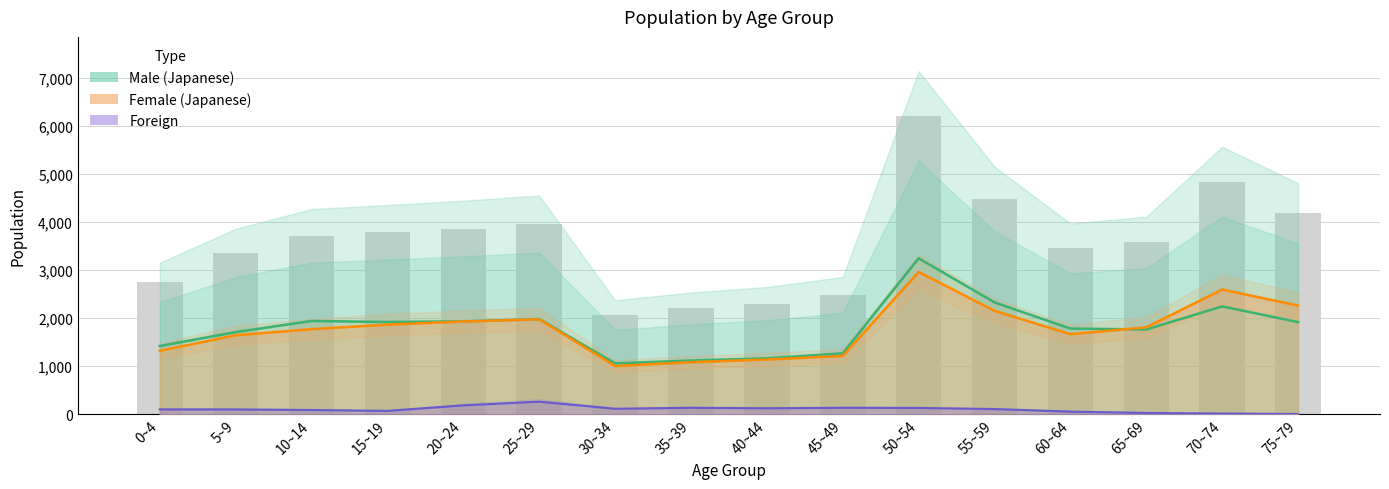

The Female_Japanese series shows 2010 at 40~44. True or false?

False